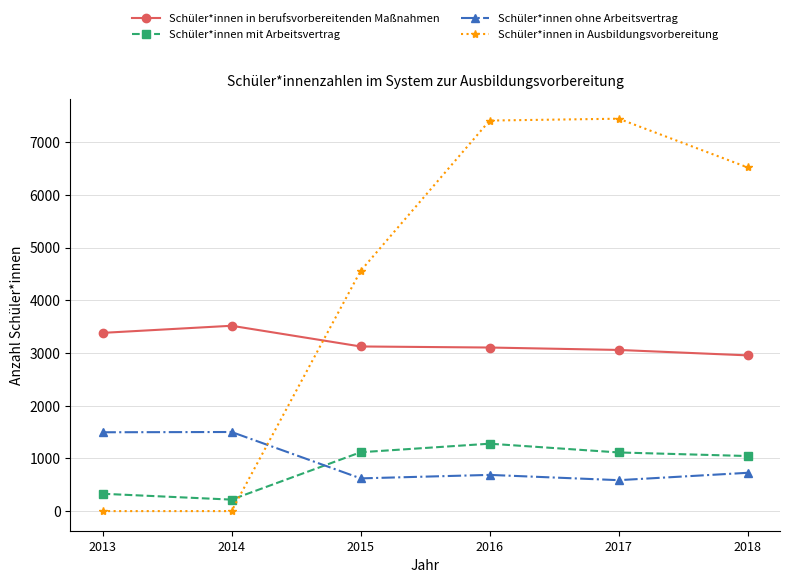

What value does the Schüler*innen ohne Arbeitsvertrag series have at 2014, to the nearest 100?

1500